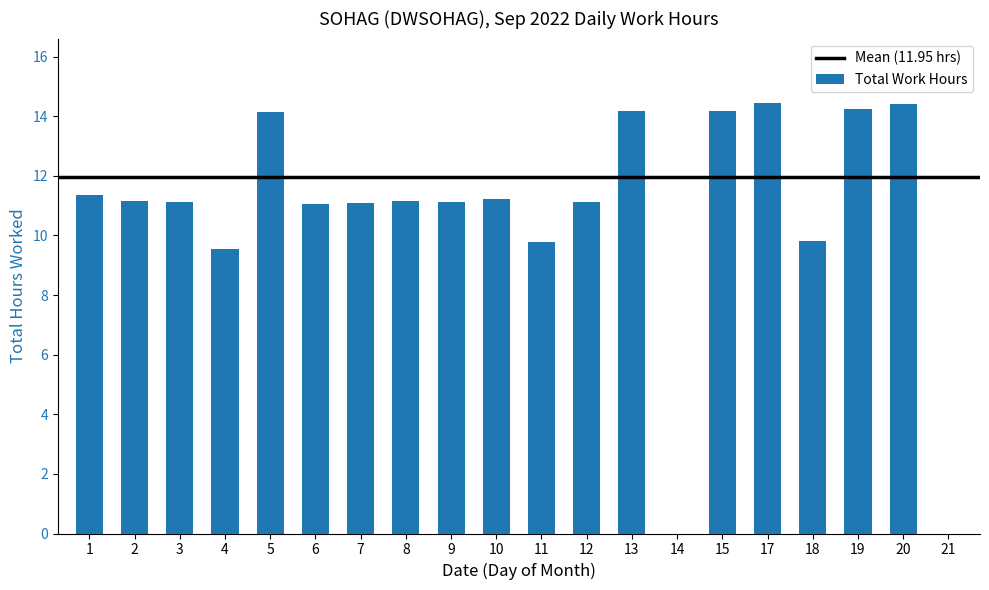

What is the change in value from 12 to 13?

+3.1